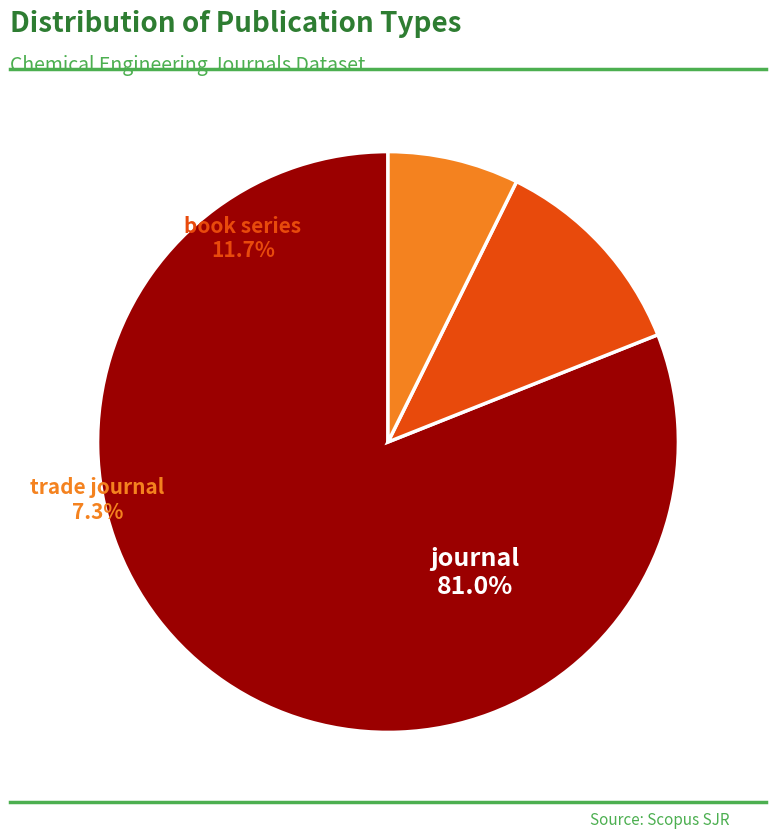

What is the ratio of the value at trade journal to the value at book series?

0.6